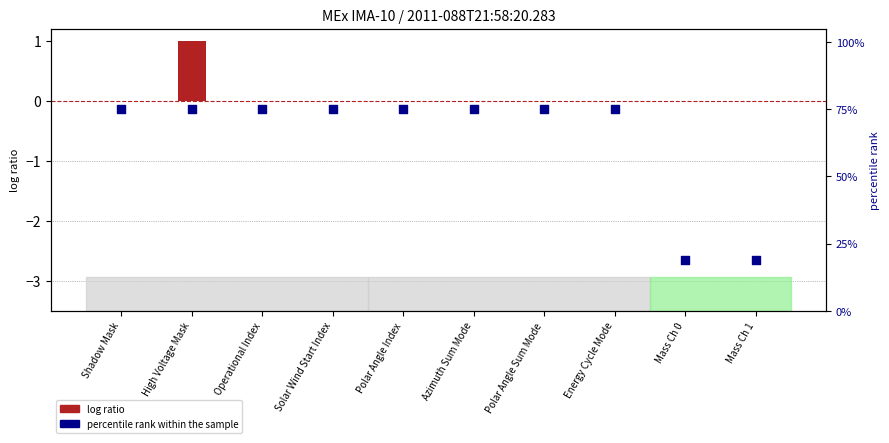

At how many categories does at least one series exceed 62?

8